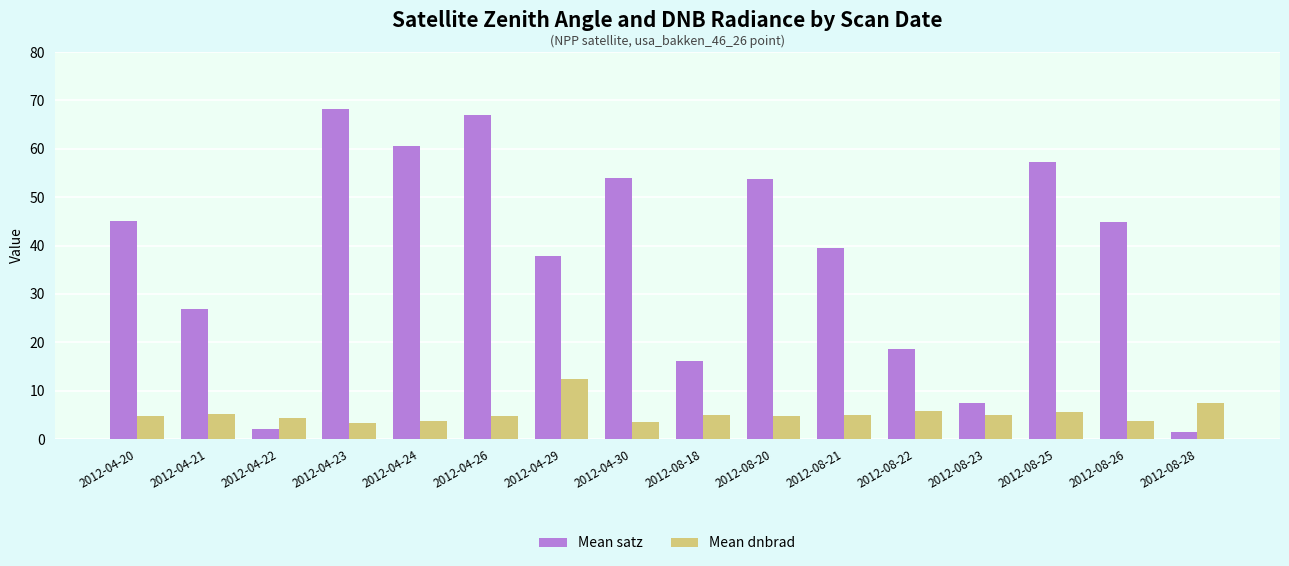

List the series in order of their overall mean, highest first.

Mean satz, Mean dnbrad